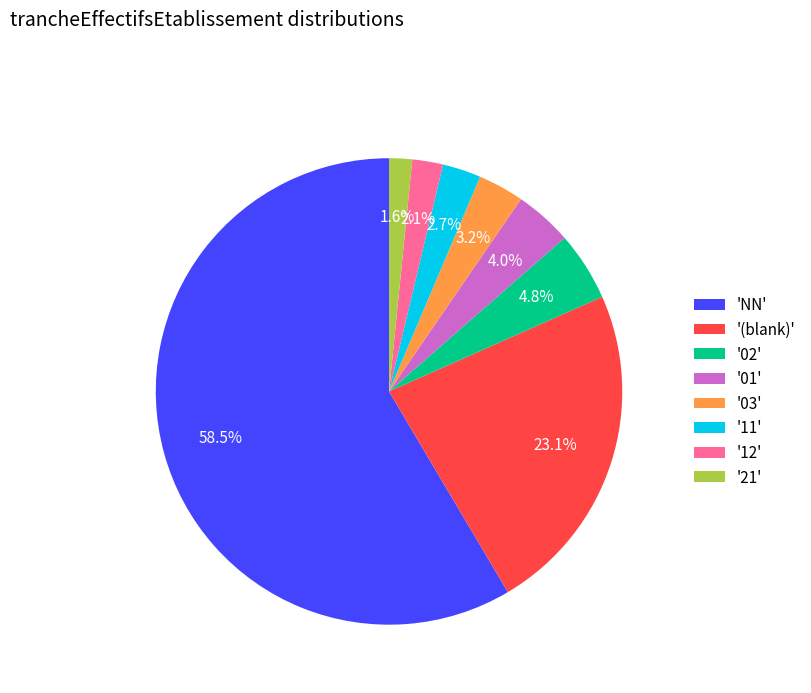

Which slice is the smallest?

'21'